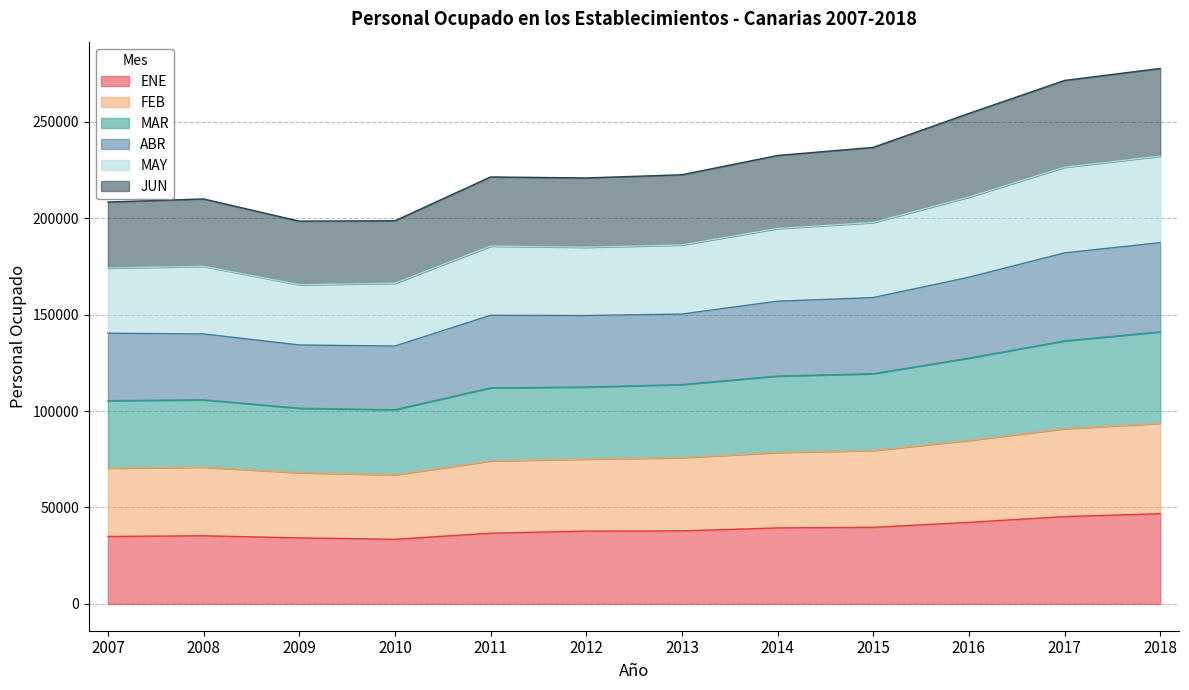

At which label does JUN reach its minimum?

2010